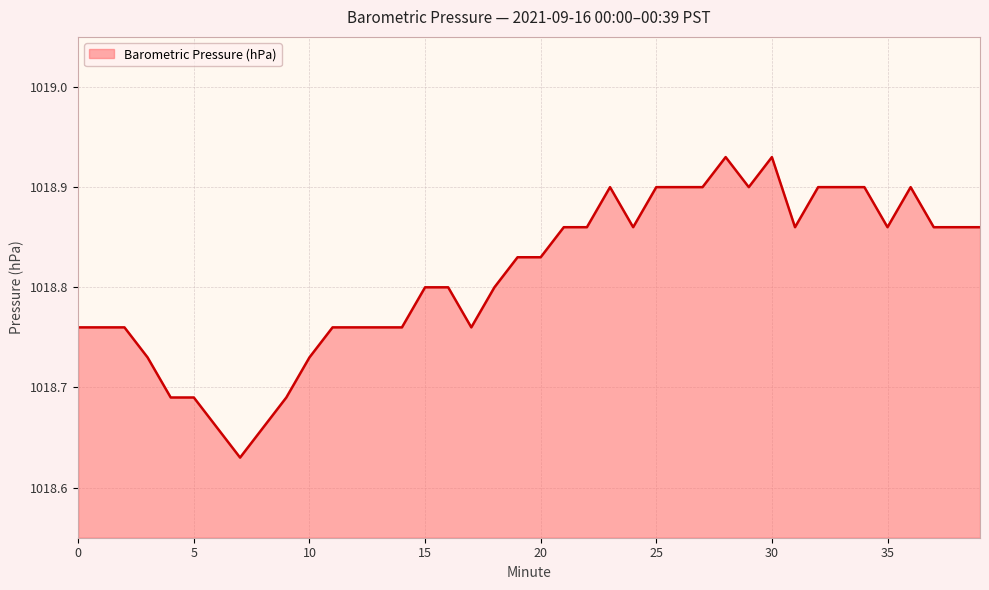

What is the difference between the maximum and minimum values?

0.3